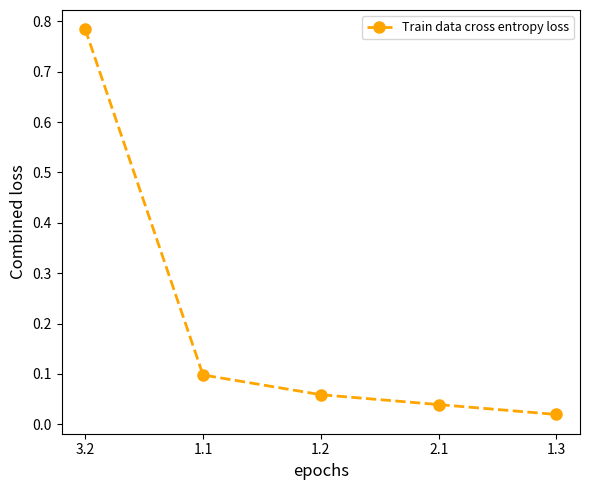

What is the difference between the maximum and second lowest values?

0.7